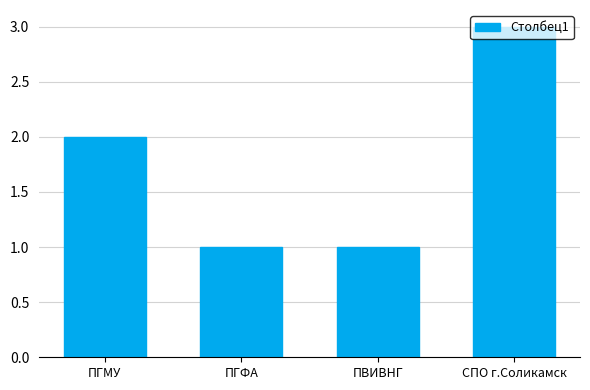

What is the value of the 3rd bar from the left?

1